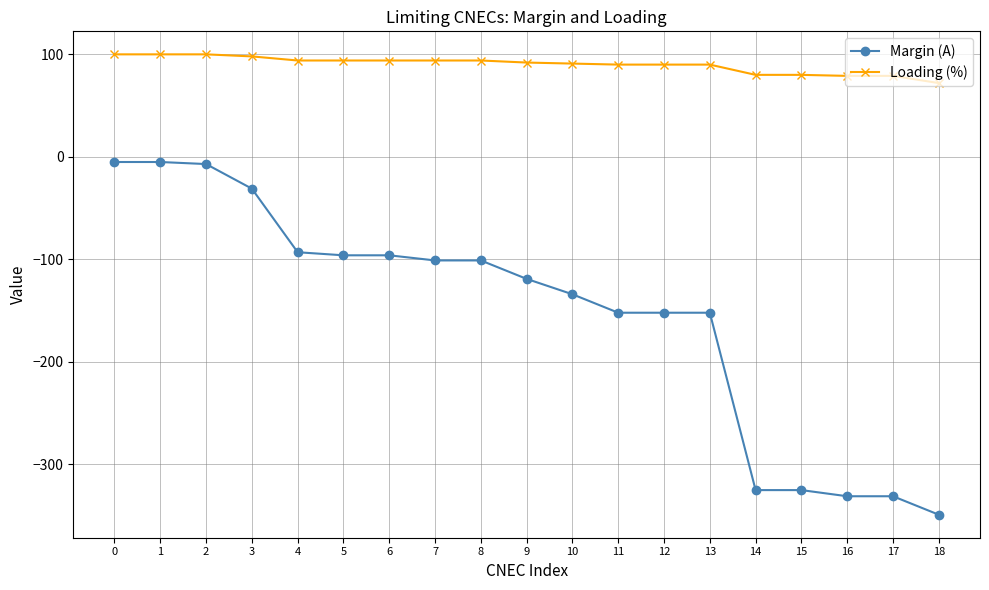

List the series in order of their peak value, lowest first.

Margin (A), Loading (%)